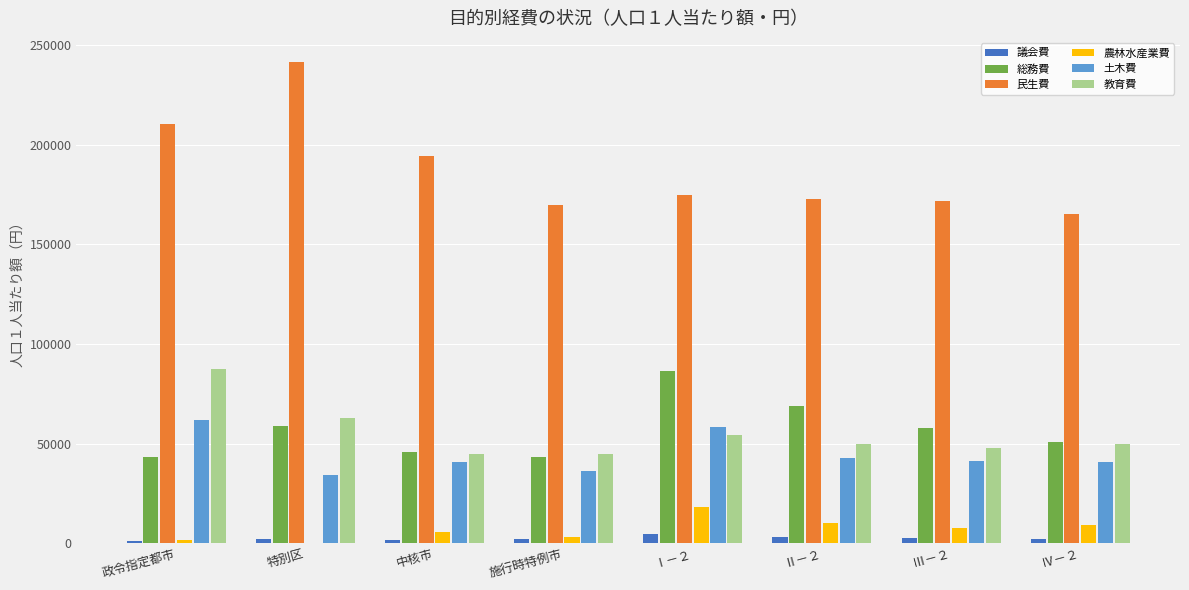

At which label does 民生費 first exceed 175065?

政令指定都市